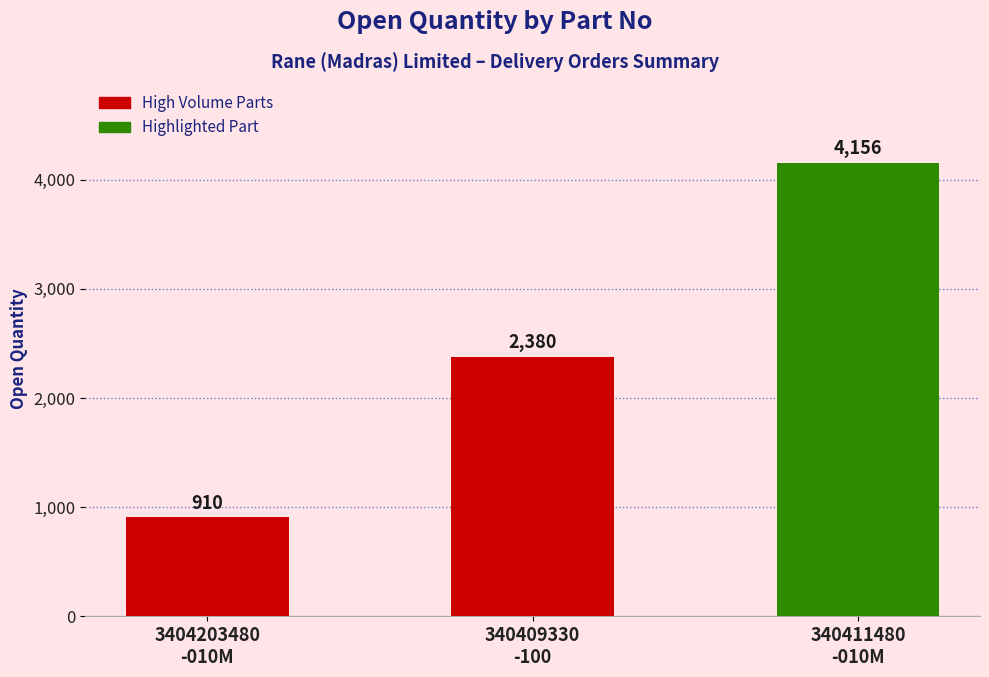

Reading left to right, transcribe all the data shown in this chart.

910	2380	4156